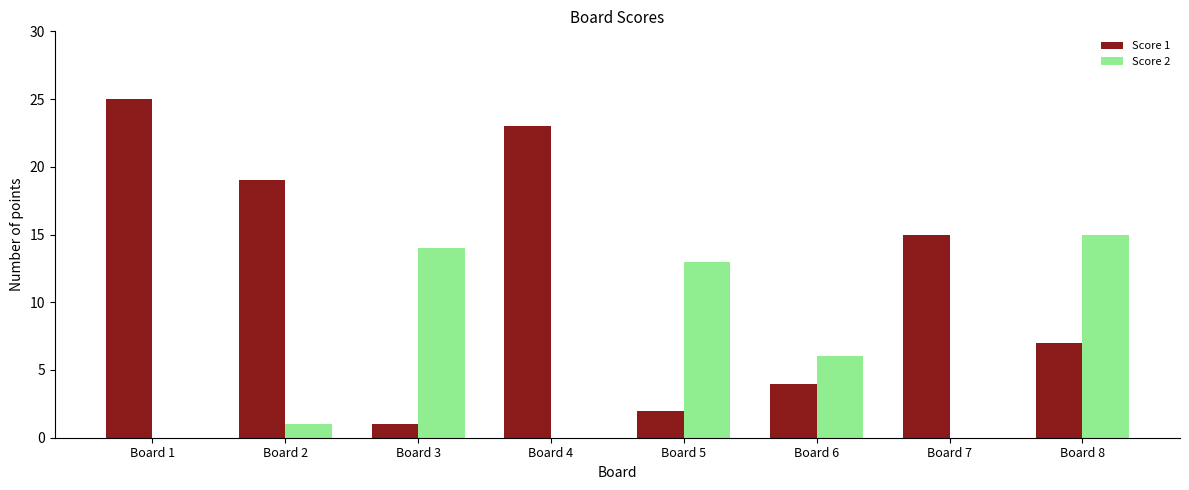

Are the bars horizontal?

No